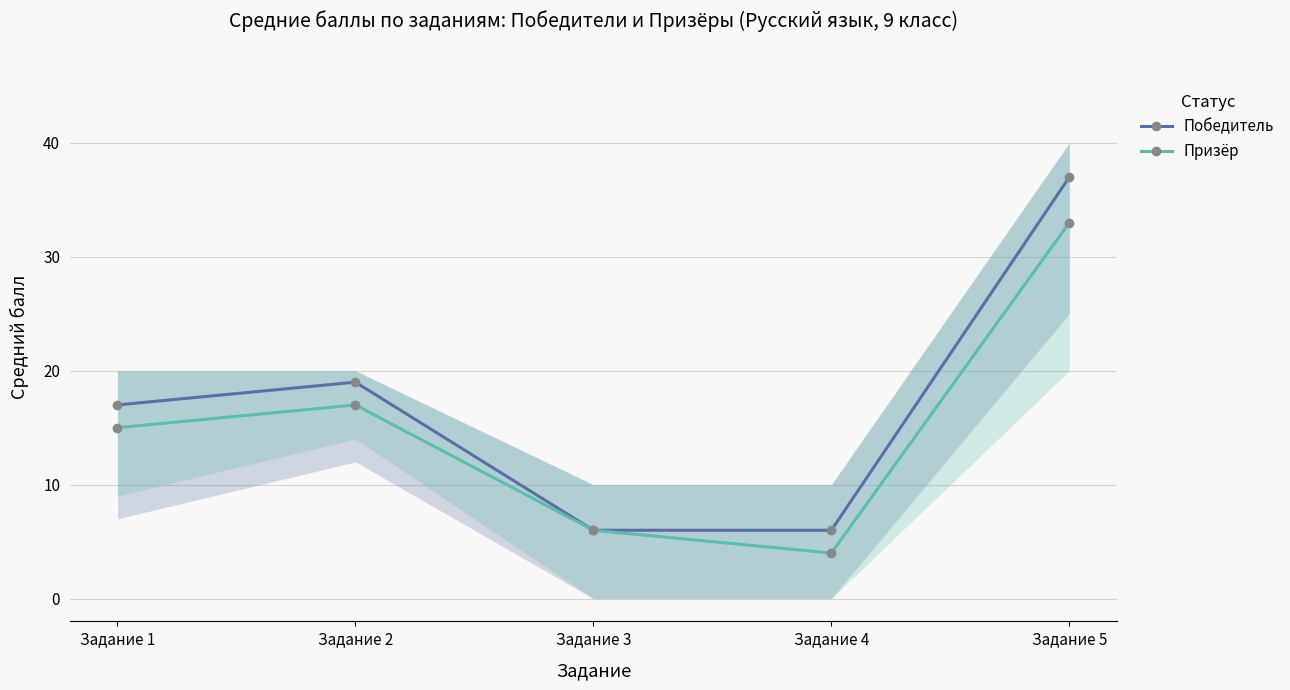

Reading right to left, what are all the values shown in this chart?

Победитель: 37	6	6	19	17
Призёр: 33	4	6	17	15